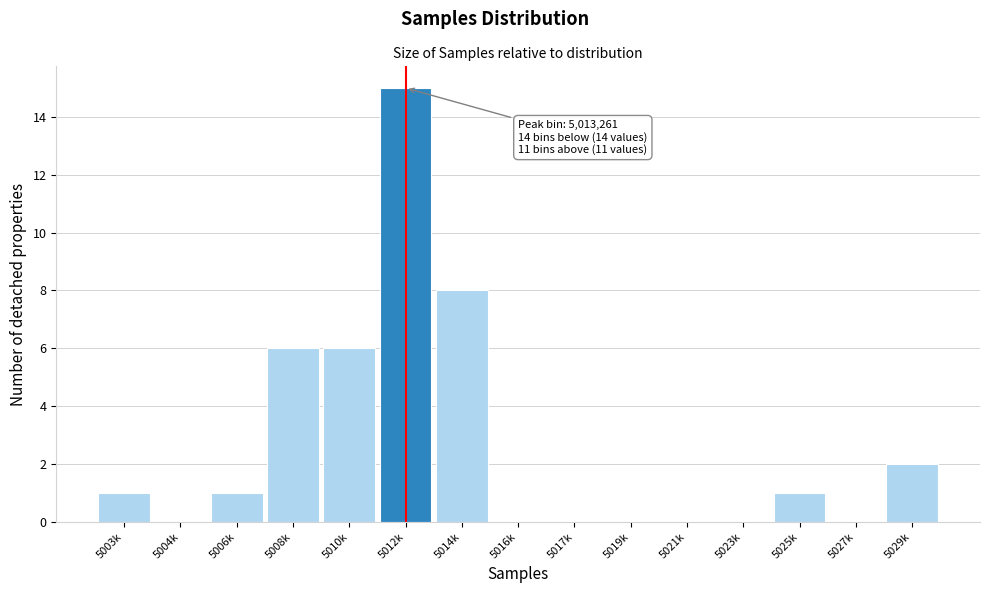

Reading right to left, what are all the values shown in this chart?

5029k=2	5027k=0	5025k=1	5023k=0	5021k=0	5019k=0	5017k=0	5016k=0	5014k=8	5012k=15	5010k=6	5008k=6	5006k=1	5004k=0	5003k=1